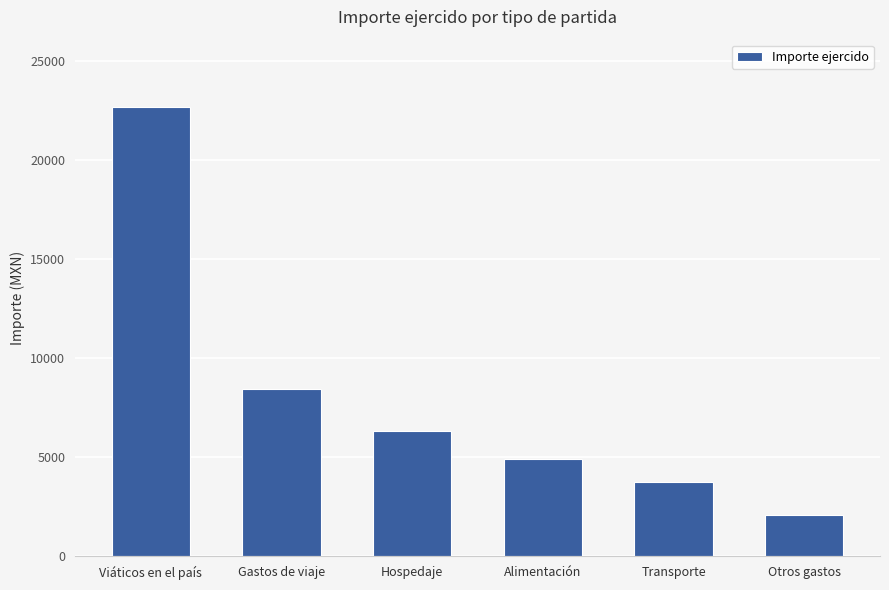

How many data points are less than 6310?

3